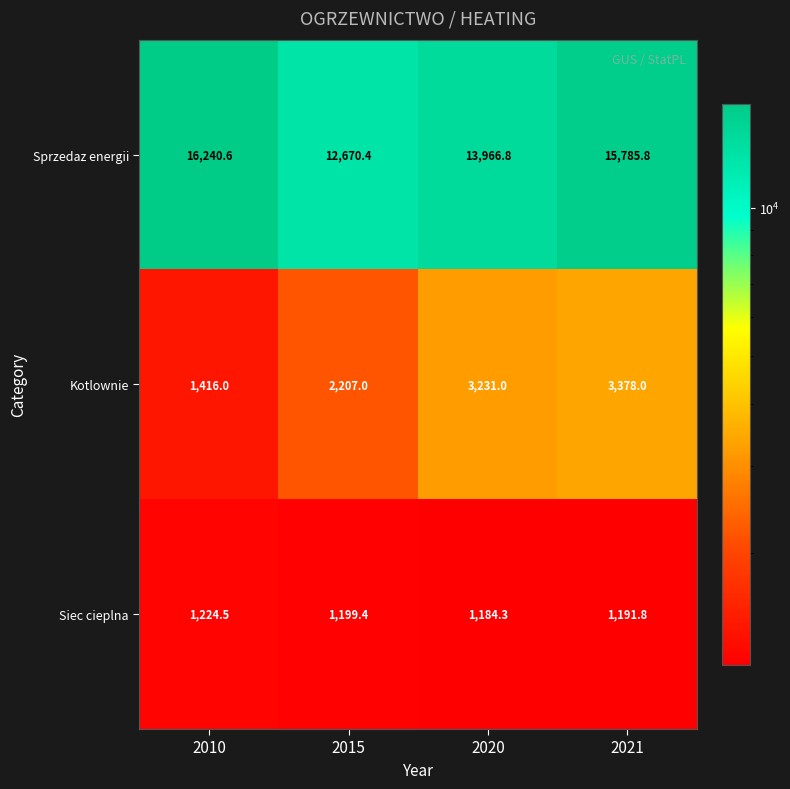

How many categories are shown in the chart?

4